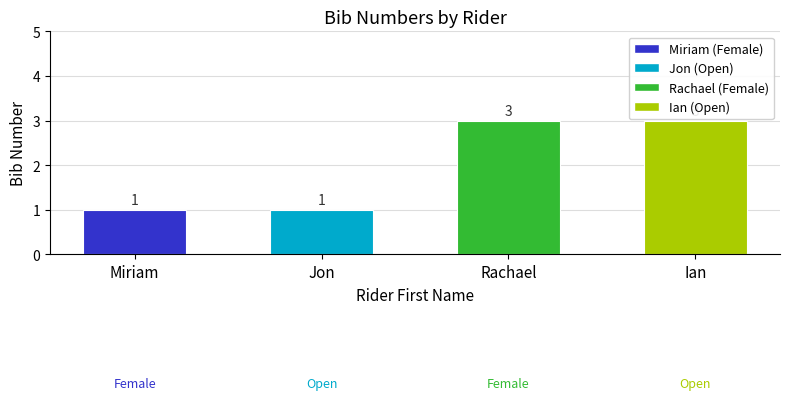

What is the ratio of the value at Jon to the value at Ian?

0.3